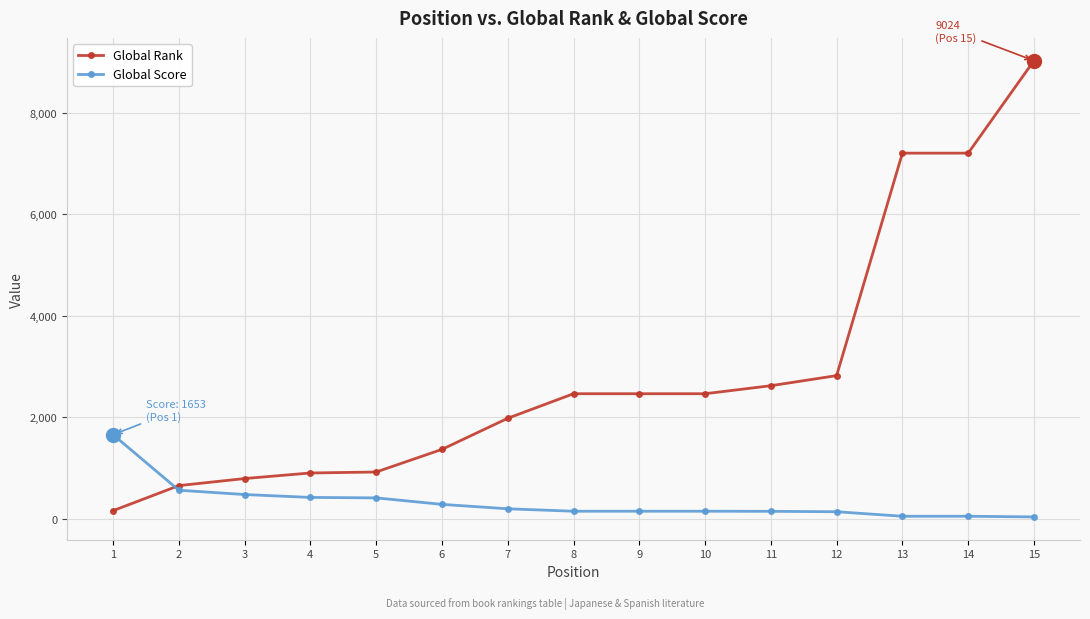

True or false: Global Rank has more than 2 interior local peaks.

False